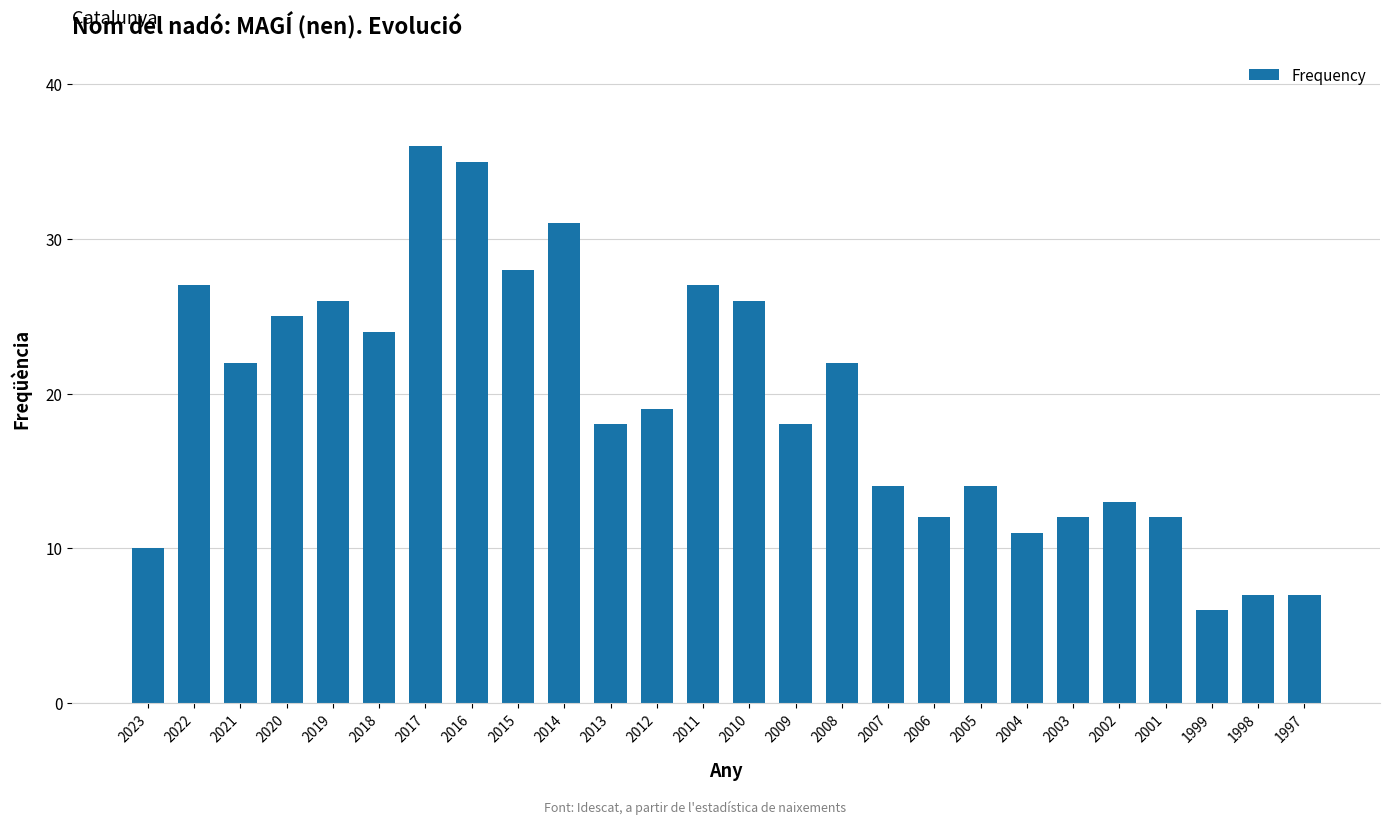

The chart shows a value of 17 at 2006. True or false?

False